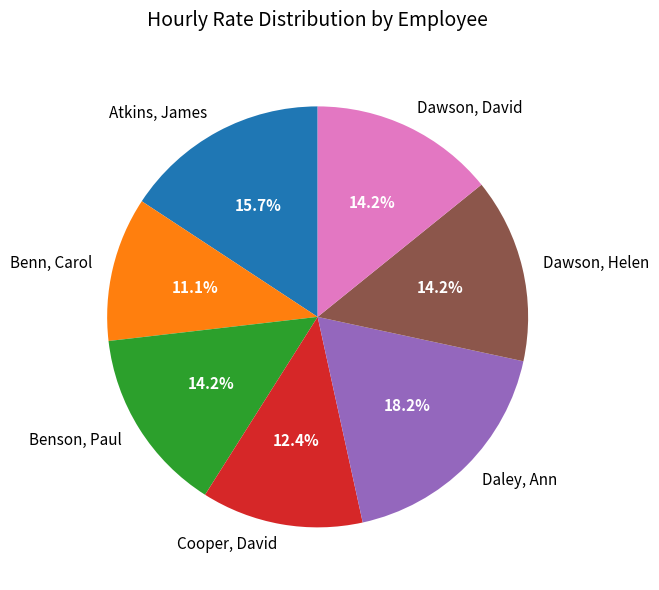

To the nearest percent, what is the difference between the largest and smallest slice percentages?

7%